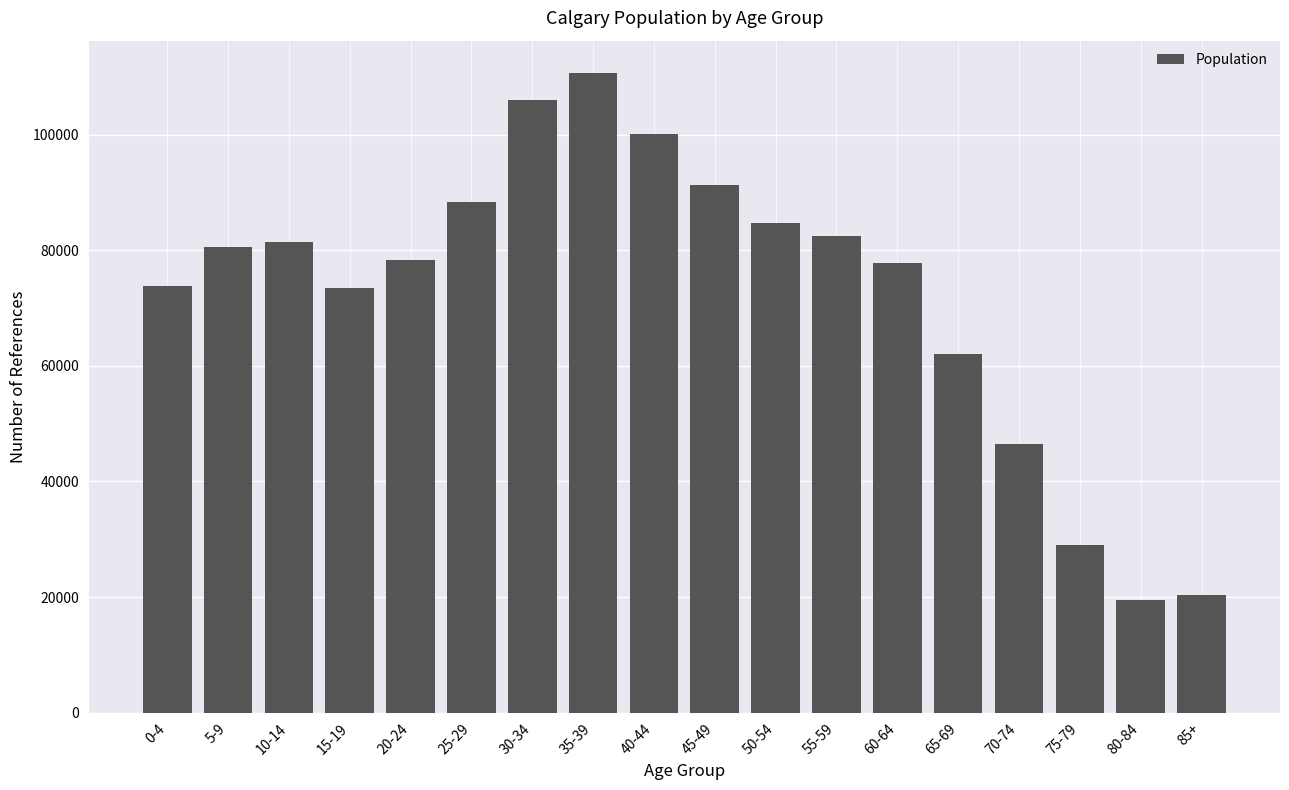

What is the label of the 1st bar from the right?

85+